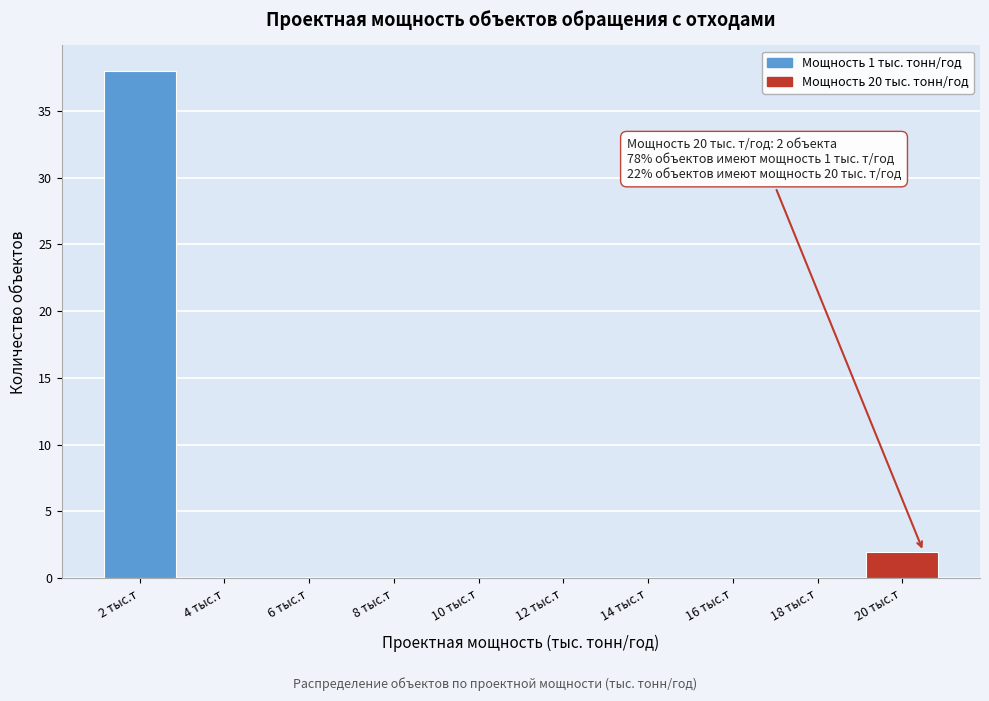

Reading left to right, what are all the values shown in this chart?

2 тыс.т=38	4 тыс.т=0	6 тыс.т=0	8 тыс.т=0	10 тыс.т=0	12 тыс.т=0	14 тыс.т=0	16 тыс.т=0	18 тыс.т=0	20 тыс.т=2